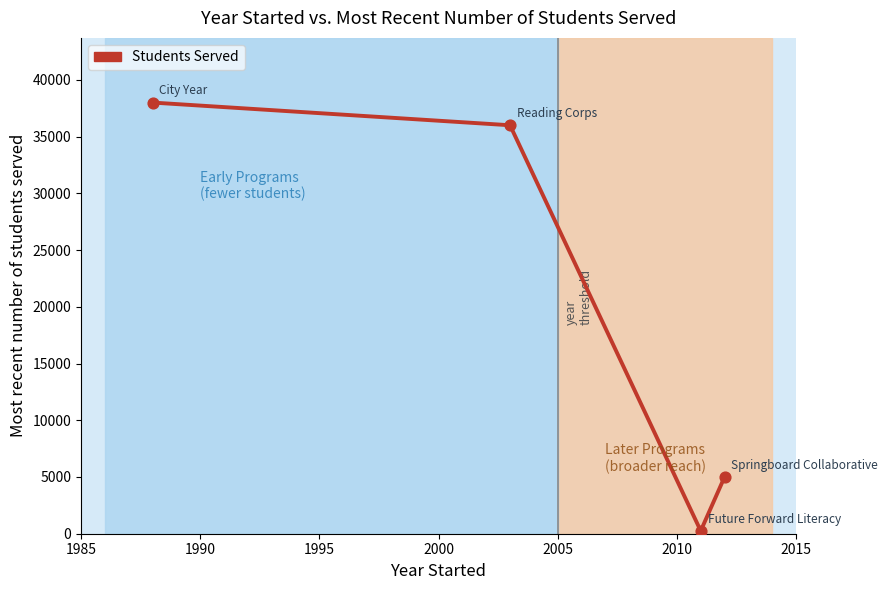

What is the greatest value displayed?

38000